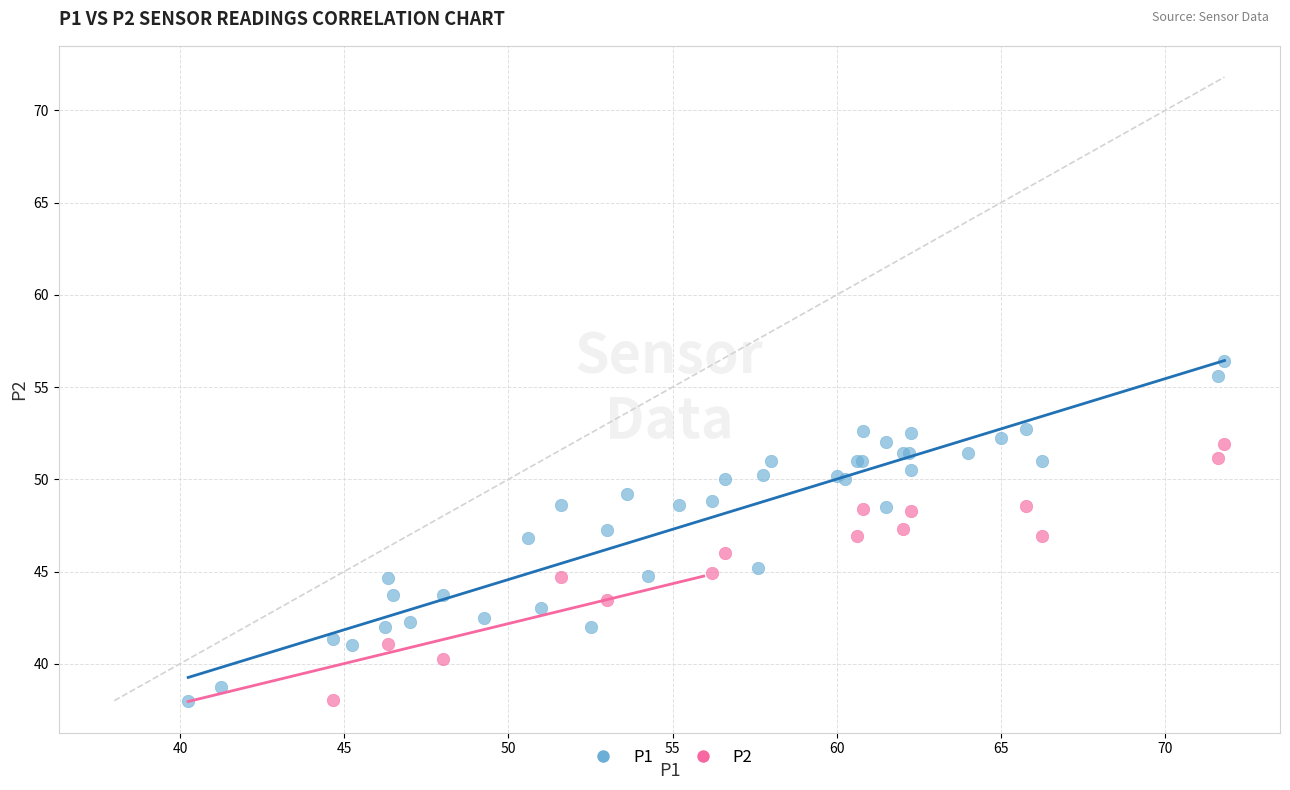

Which series has the largest Y range (max minus min)?

P1